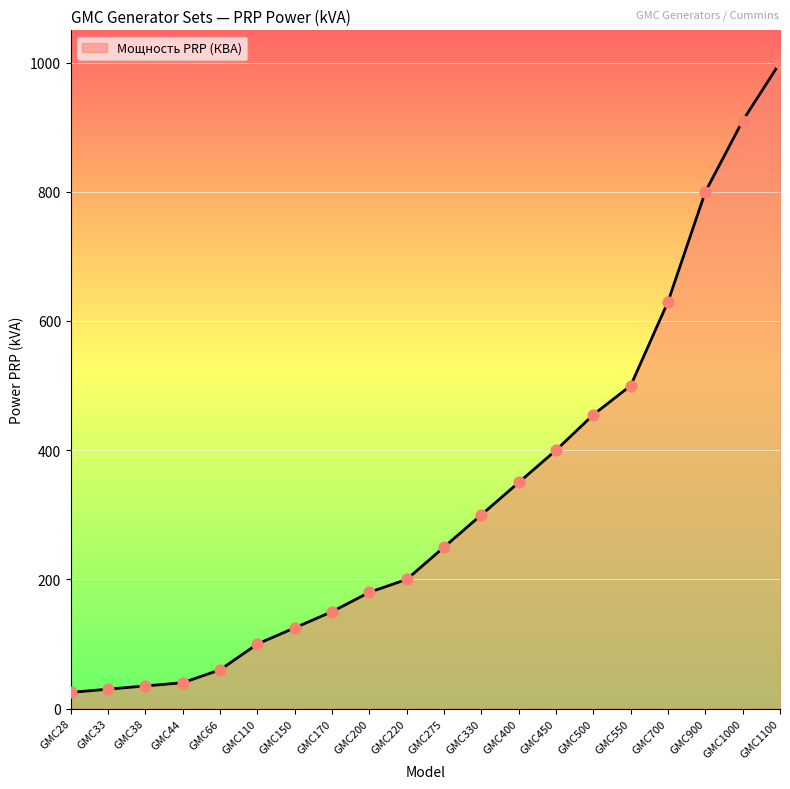

What is the change in value from GMC330 to GMC1100?

+700